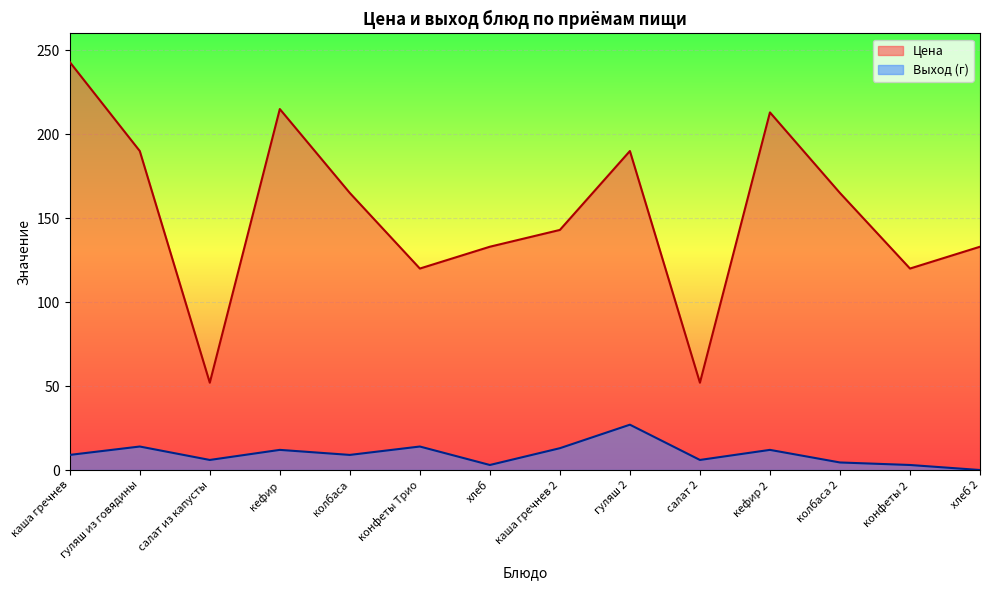

At which category does Цена reach its first local valley?

салат из капусты